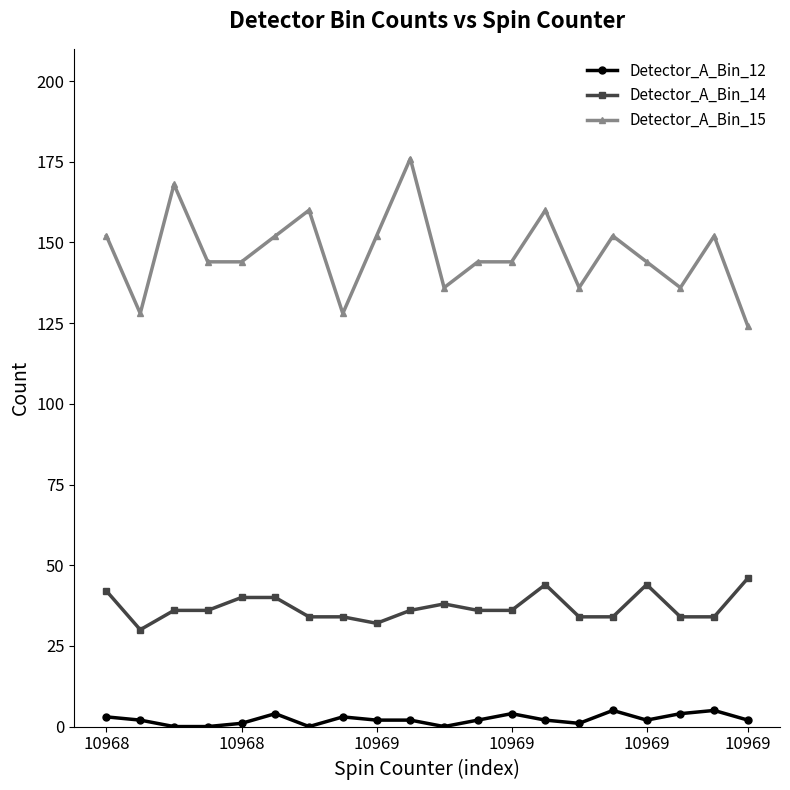

Which series has the largest total across all categories?

Detector_A_Bin_15